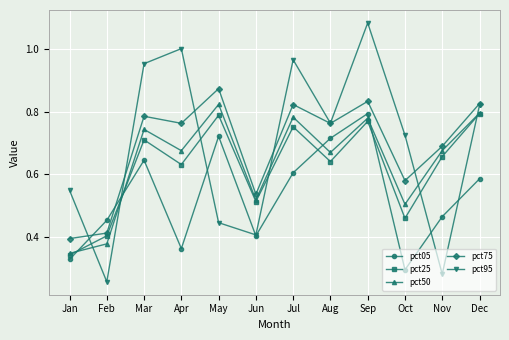

In pct75, how many points are lower than both neighbors (excluding endpoints)?

4